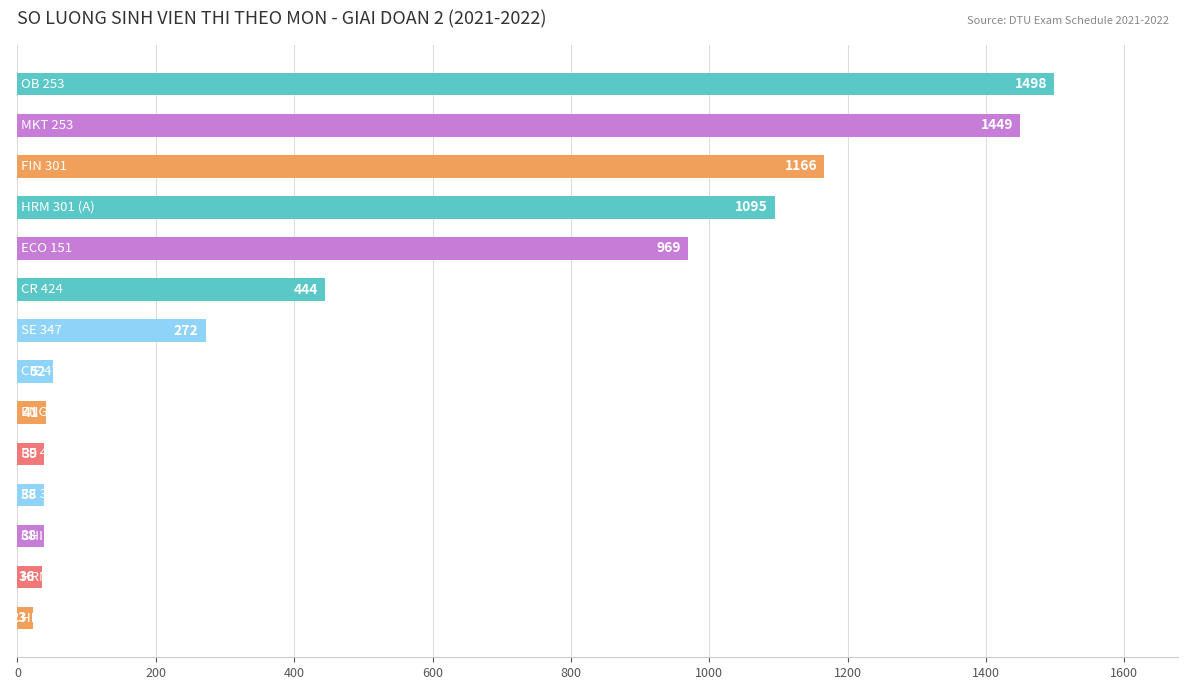

What is the sum of all values?

7160